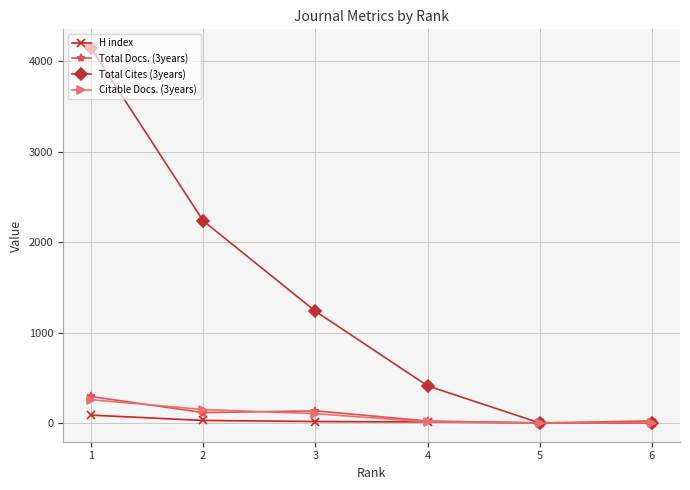

True or false: Total Cites (3years) has more than 2 points higher than both neighbors.

False